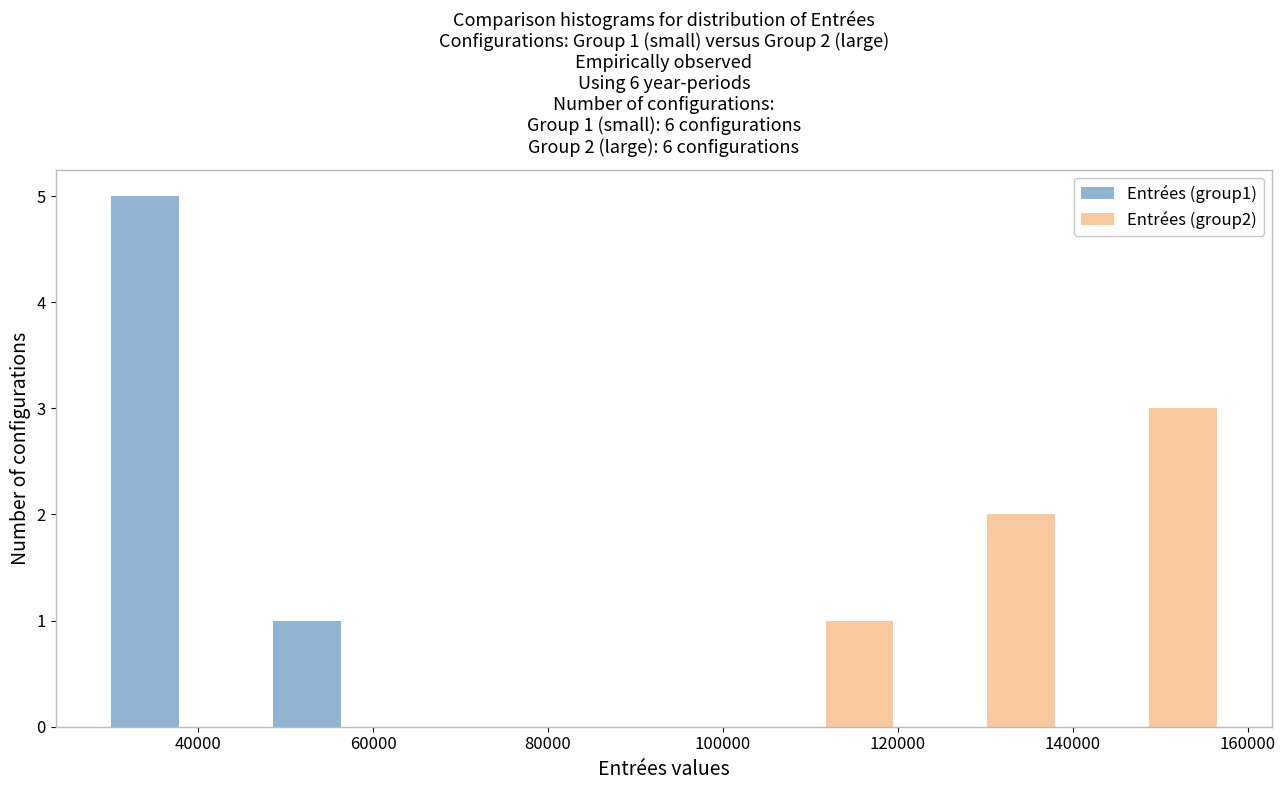

In the Entrées (group2) series, which range on the x-axis has the tallest bar?

140000 to 158000